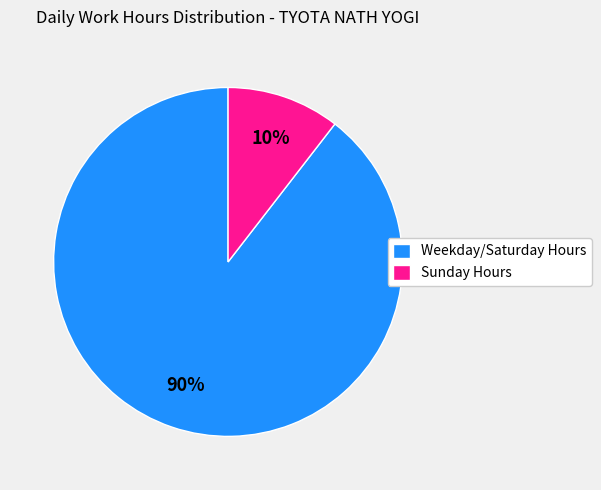

Is the sum of Sunday Hours and Weekday/Saturday Hours greater than half?

Yes